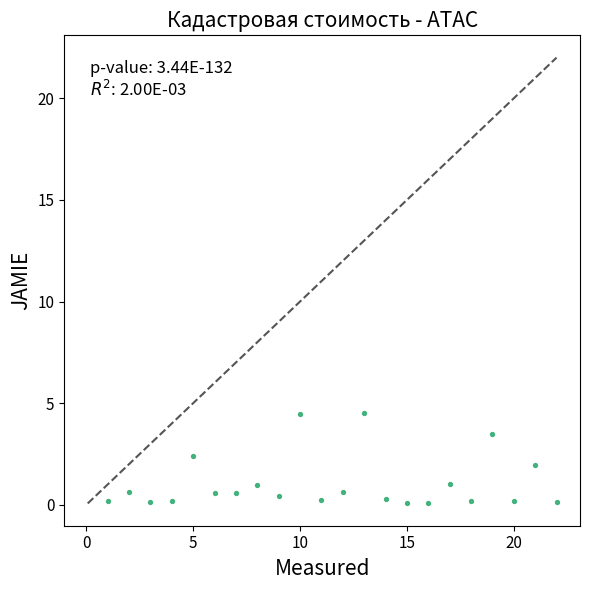

What is the range of X values (max minus min)?

21.0